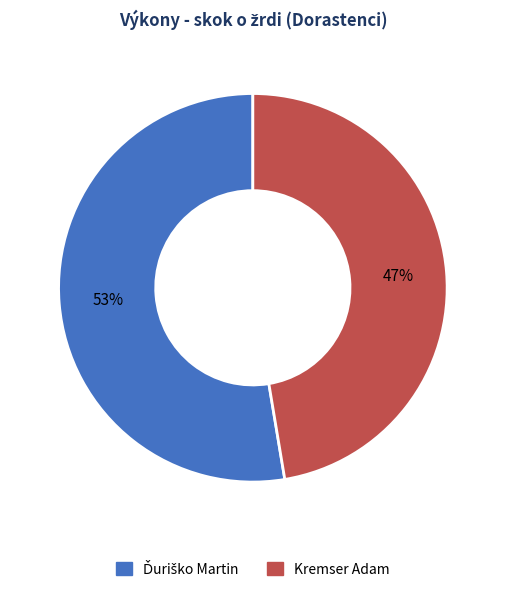

True or false: Kremser Adam accounts for 38% of the total.

False